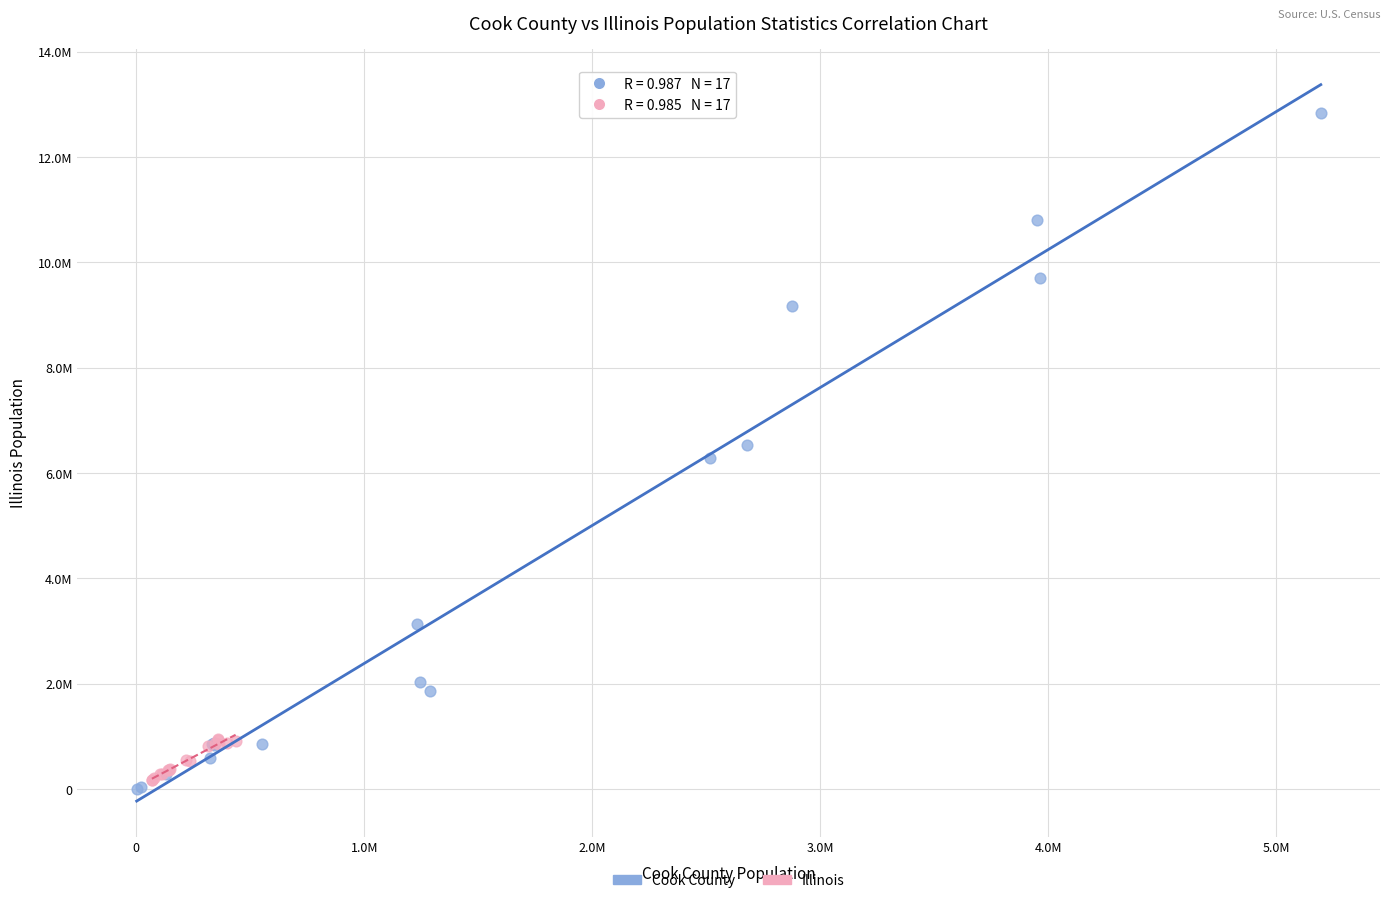

What are all the series names shown in the legend?

Cook County, Illinois